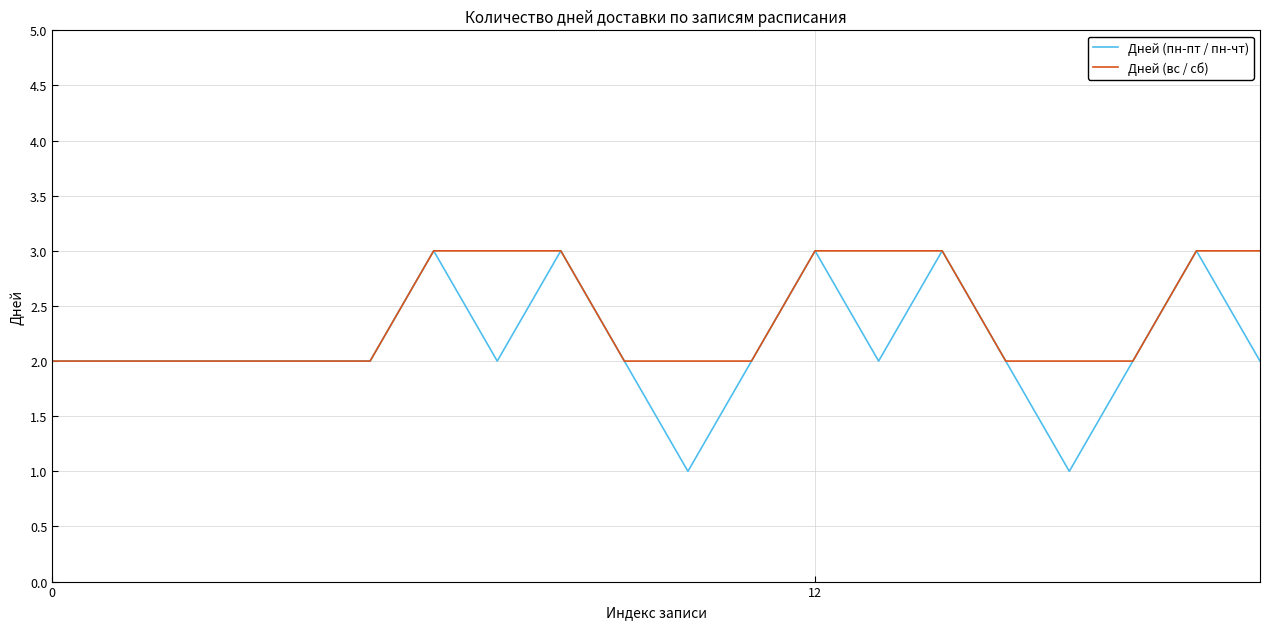

Rank the series by their average value, from lowest to highest.

Дней (пн-пт / пн-чт), Дней (вс / сб)